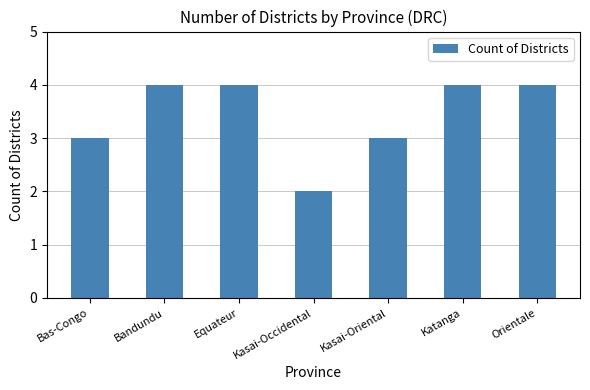

True or false: the data shows 2 at Equateur.

False